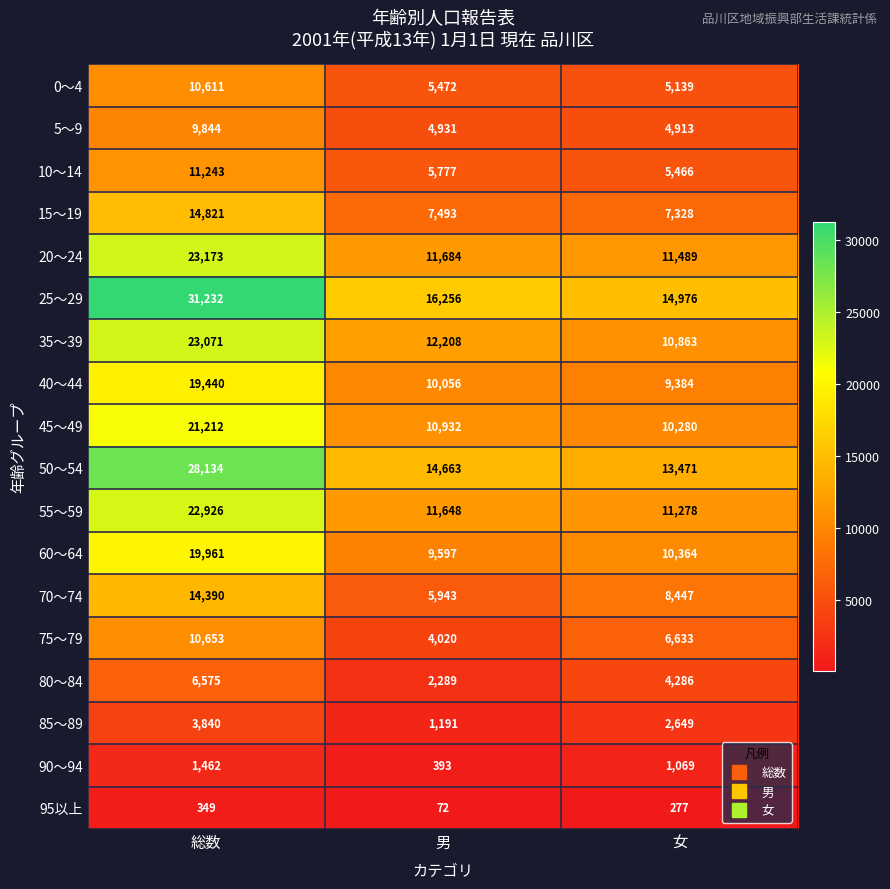

What is the approximate value of 40～44 at 総数?

19440